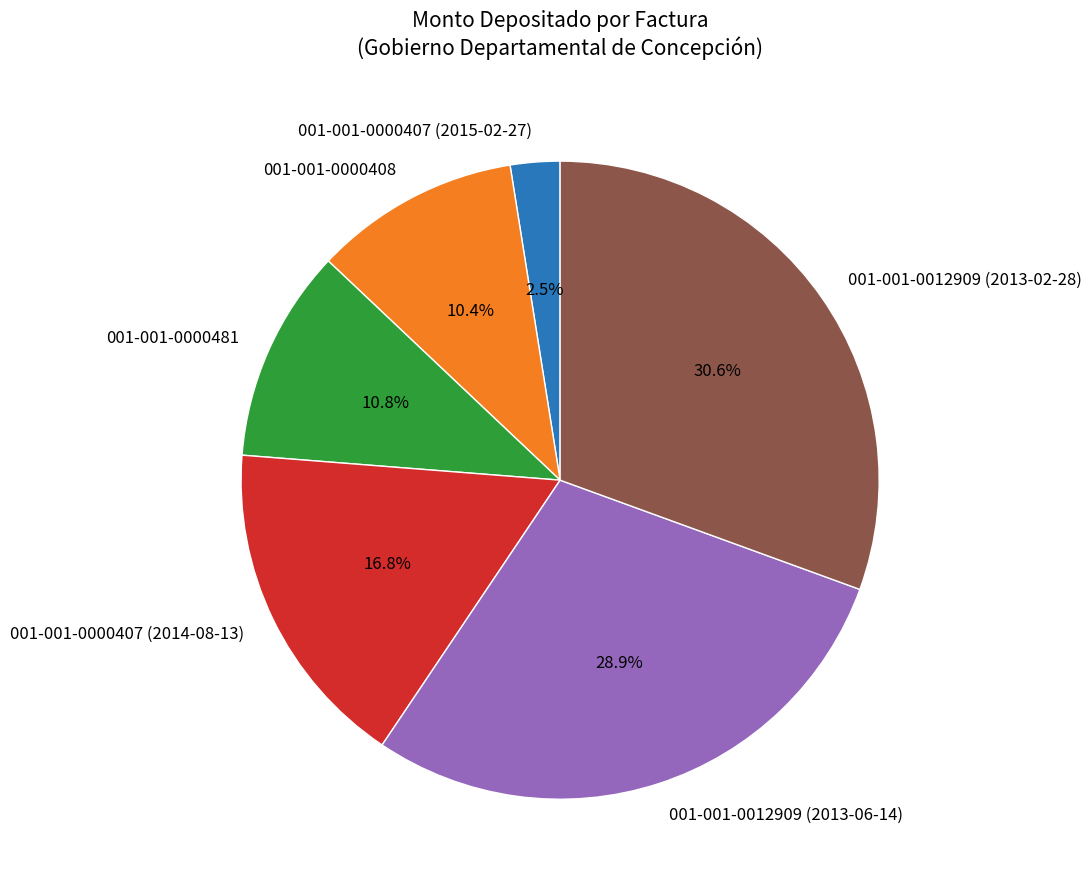

To the nearest percent, what is the combined percentage of 001-001-0000408 and 001-001-0000407 (2014-08-13)?

27%